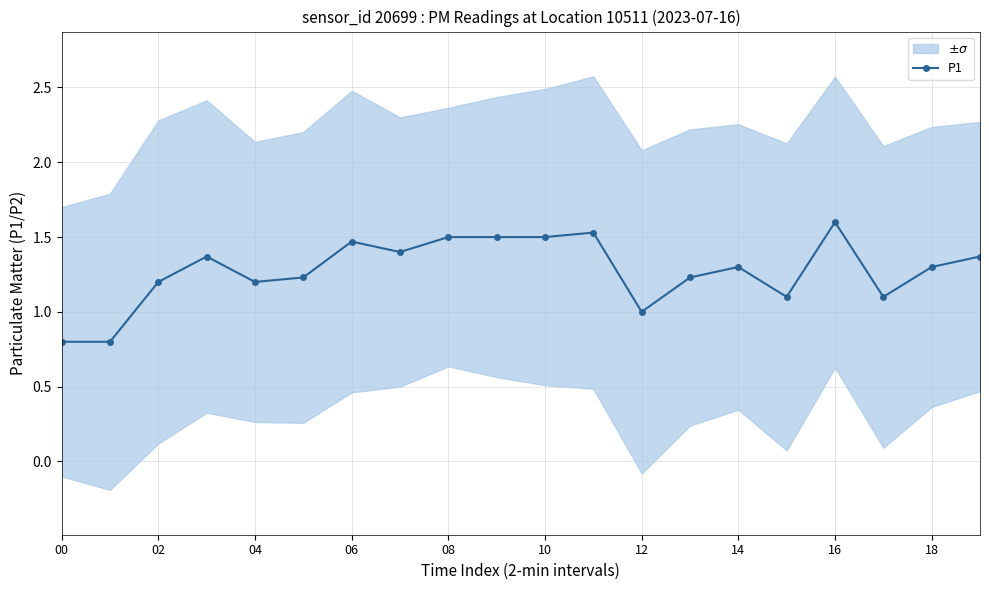

True or false: P1 has a value of 1.3 at 18.

True